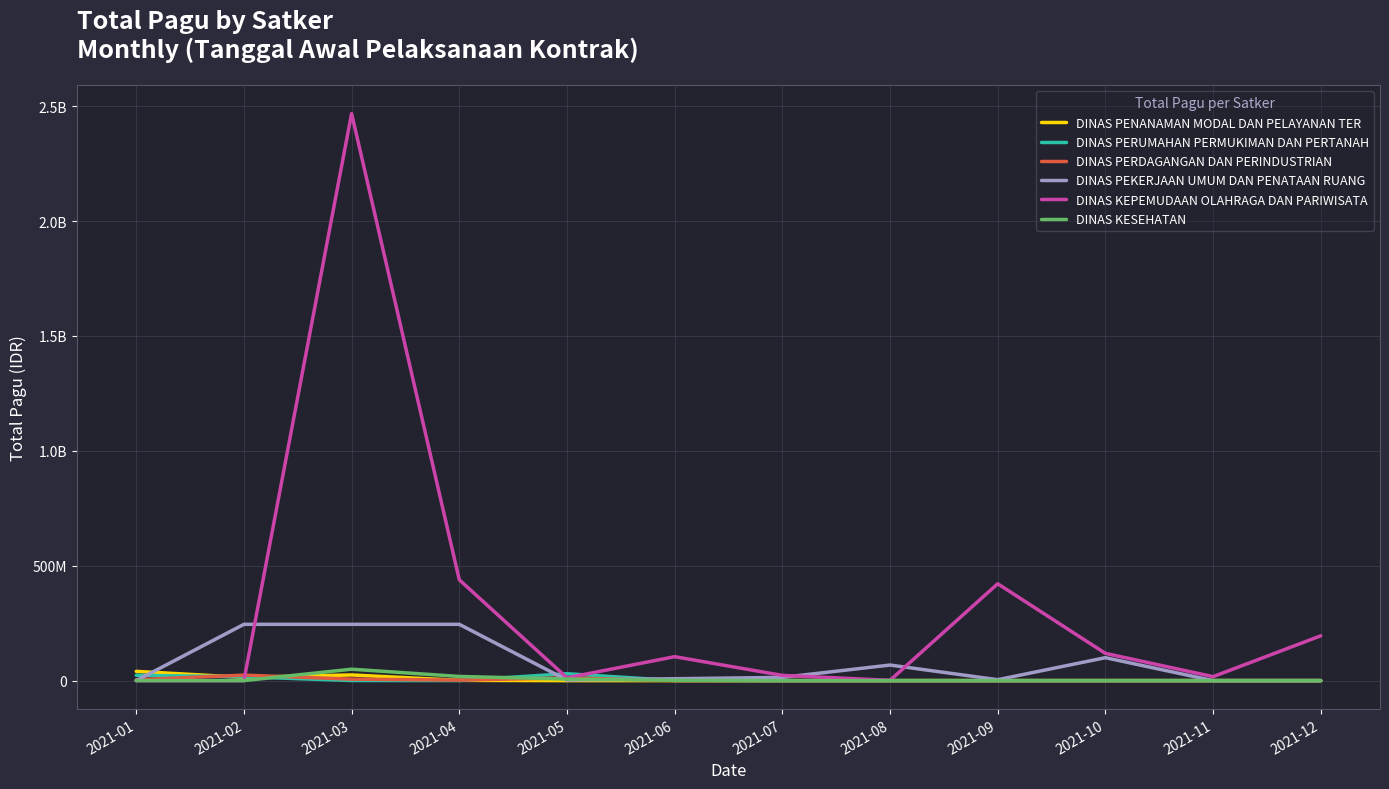

Reading left to right, transcribe all the data shown in this chart.

DINAS PENANAMAN MODAL DAN PELAYANAN TER: 2021-01=40295000	2021-02=14100000	2021-03=24650000	2021-04=1175500	2021-05=0	2021-06=0	2021-07=0	2021-08=0	2021-09=0	2021-10=0	2021-11=0	2021-12=0
DINAS PERUMAHAN PERMUKIMAN DAN PERTANAH: 2021-01=23250000	2021-02=16695000	2021-03=350000	2021-04=350000	2021-05=30000000	2021-06=350000	2021-07=0	2021-08=0	2021-09=0	2021-10=0	2021-11=0	2021-12=0
DINAS PERDAGANGAN DAN PERINDUSTRIAN: 2021-01=3865000	2021-02=23850000	2021-03=6465000	2021-04=2160000	2021-05=12000000	2021-06=0	2021-07=0	2021-08=0	2021-09=0	2021-10=0	2021-11=0	2021-12=0
DINAS PEKERJAAN UMUM DAN PENATAAN RUANG: 2021-01=0	2021-02=245000000	2021-03=245000000	2021-04=245000000	2021-05=2265000	2021-06=8256600	2021-07=14045000	2021-08=67708900	2021-09=3960000	2021-10=99800000	2021-11=0	2021-12=0
DINAS KEPEMUDAAN OLAHRAGA DAN PARIWISATA: 2021-01=0	2021-02=0	2021-03=2467677613	2021-04=438815000	2021-05=12300000	2021-06=104135000	2021-07=22810000	2021-08=1200000	2021-09=421550000	2021-10=118505000	2021-11=17250000	2021-12=195003800
DINAS KESEHATAN: 2021-01=0	2021-02=0	2021-03=49675000	2021-04=18145000	2021-05=6600000	2021-06=1400000	2021-07=0	2021-08=0	2021-09=0	2021-10=0	2021-11=0	2021-12=0